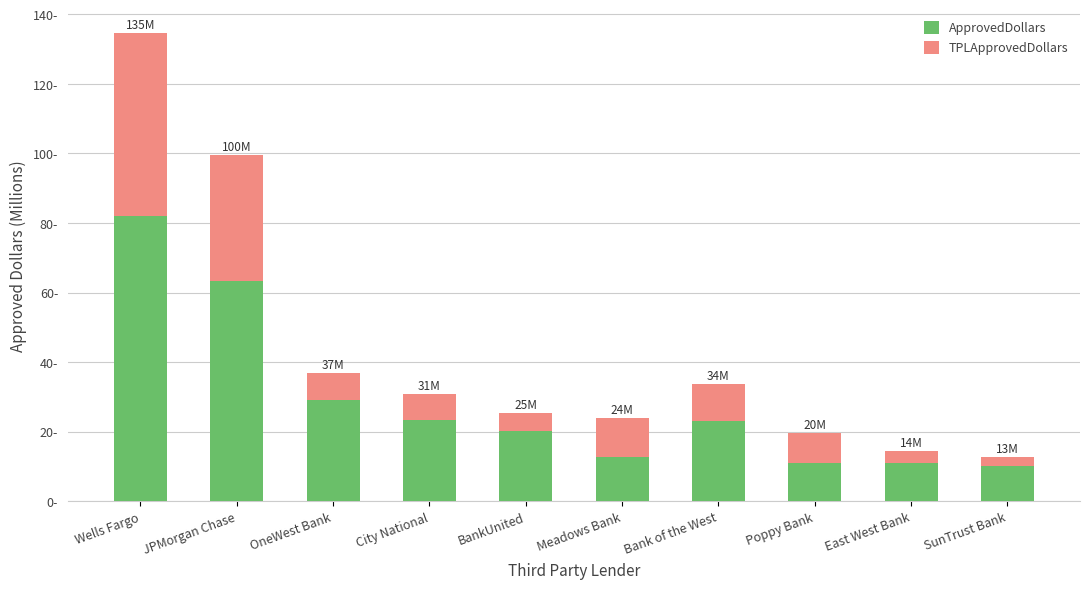

What is the difference between the TPLApprovedDollars values at Bank of the West and SunTrust Bank?

7.9